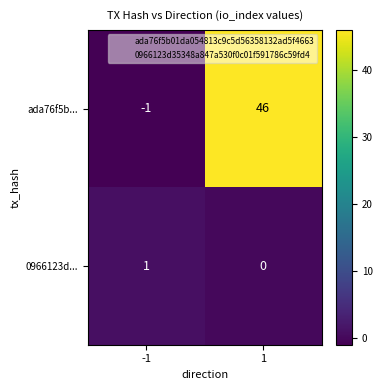

What is the smallest value displayed?

-1